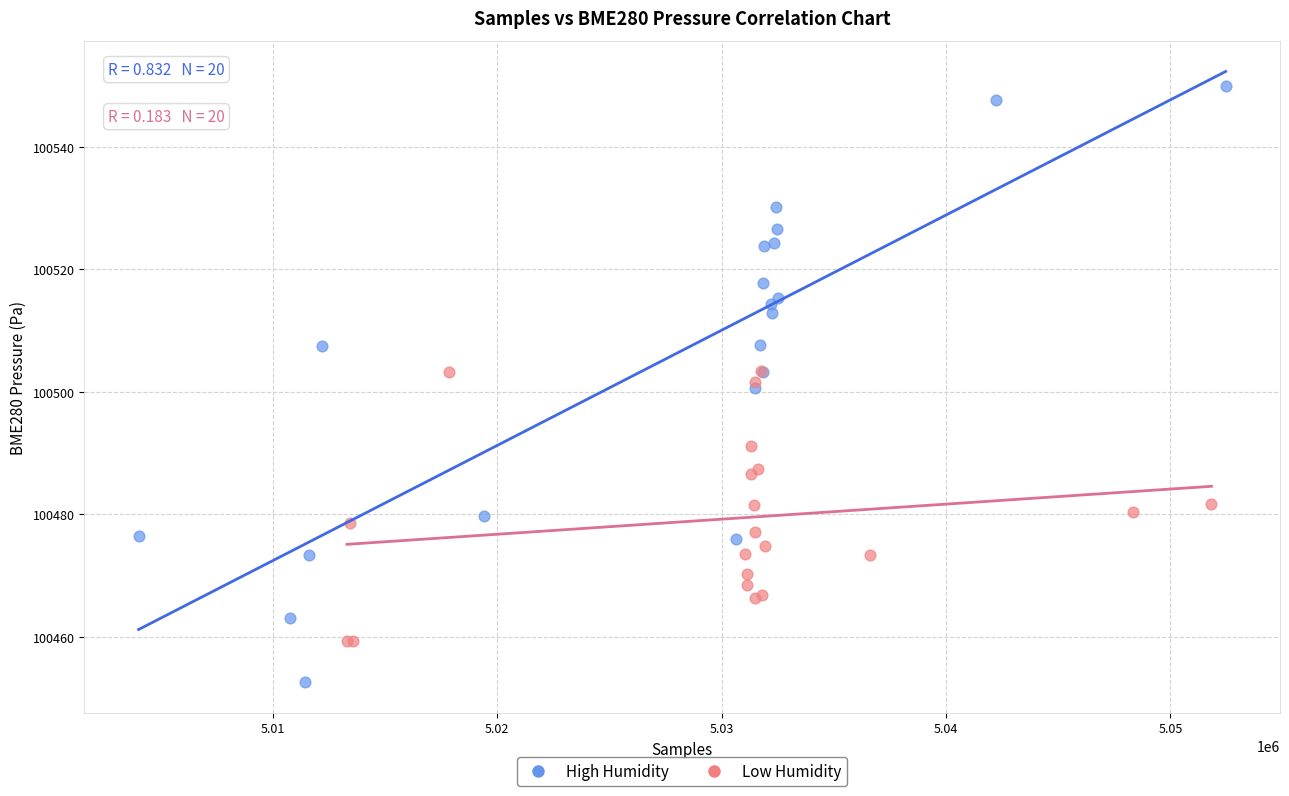

Which series contains the highest Y value?

High Humidity